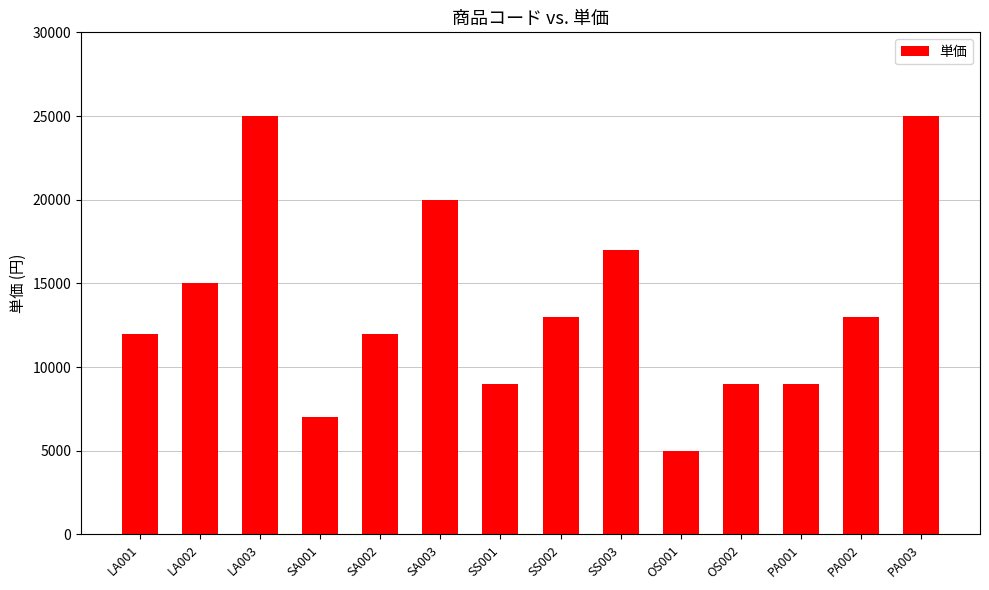

Reading left to right, list all the values displayed in this chart.

LA001=12000	LA002=15000	LA003=25000	SA001=7000	SA002=12000	SA003=20000	SS001=9000	SS002=13000	SS003=17000	OS001=5000	OS002=9000	PA001=9000	PA002=13000	PA003=25000